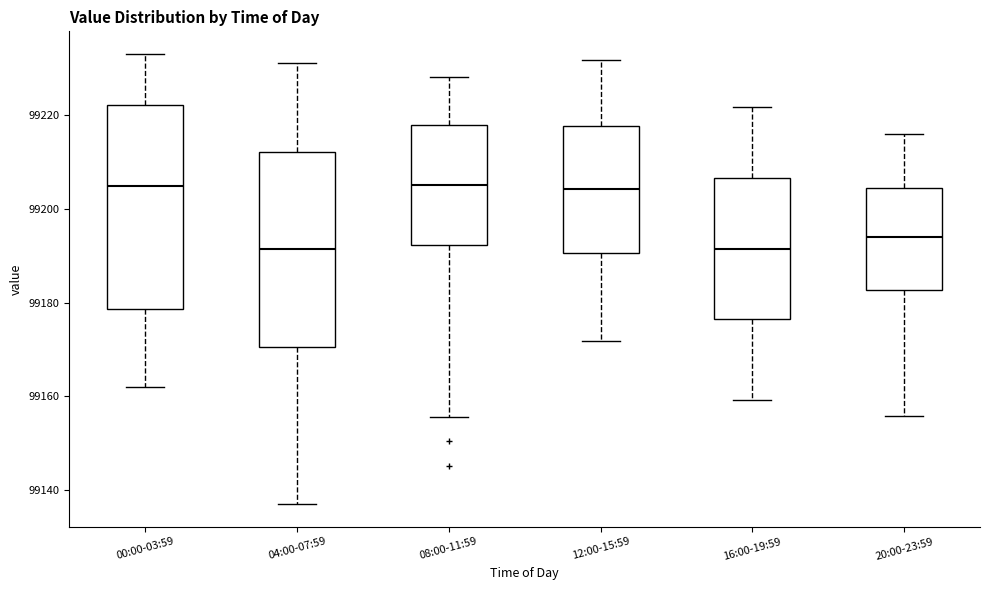

Where is the upper edge of the box for 12:00-15:59 on the y-axis? The values are not printed on the chart, so give them approximately, as read against the axis.

99218